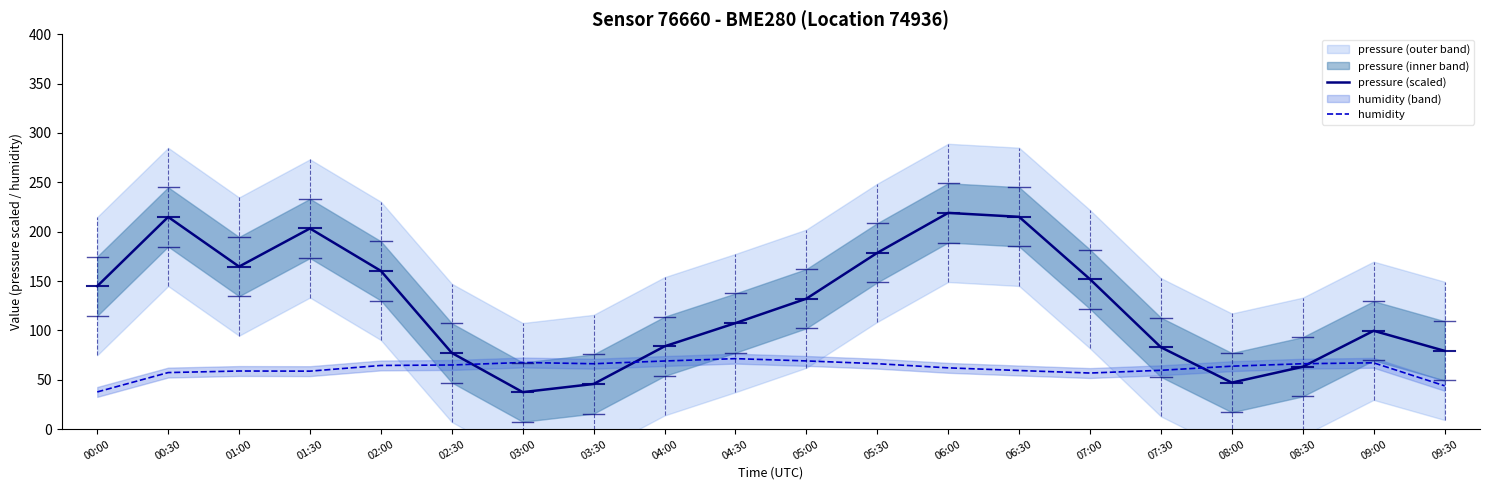

How many intersections are there between humidity and pressure (scaled)?

4